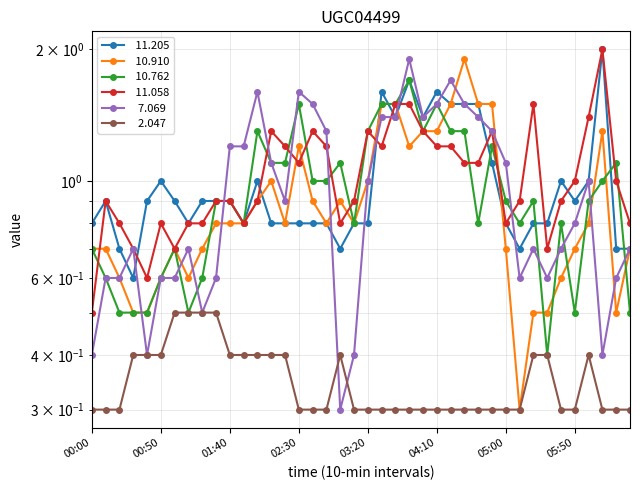

What is the average value of the  11.058 series?

1.0